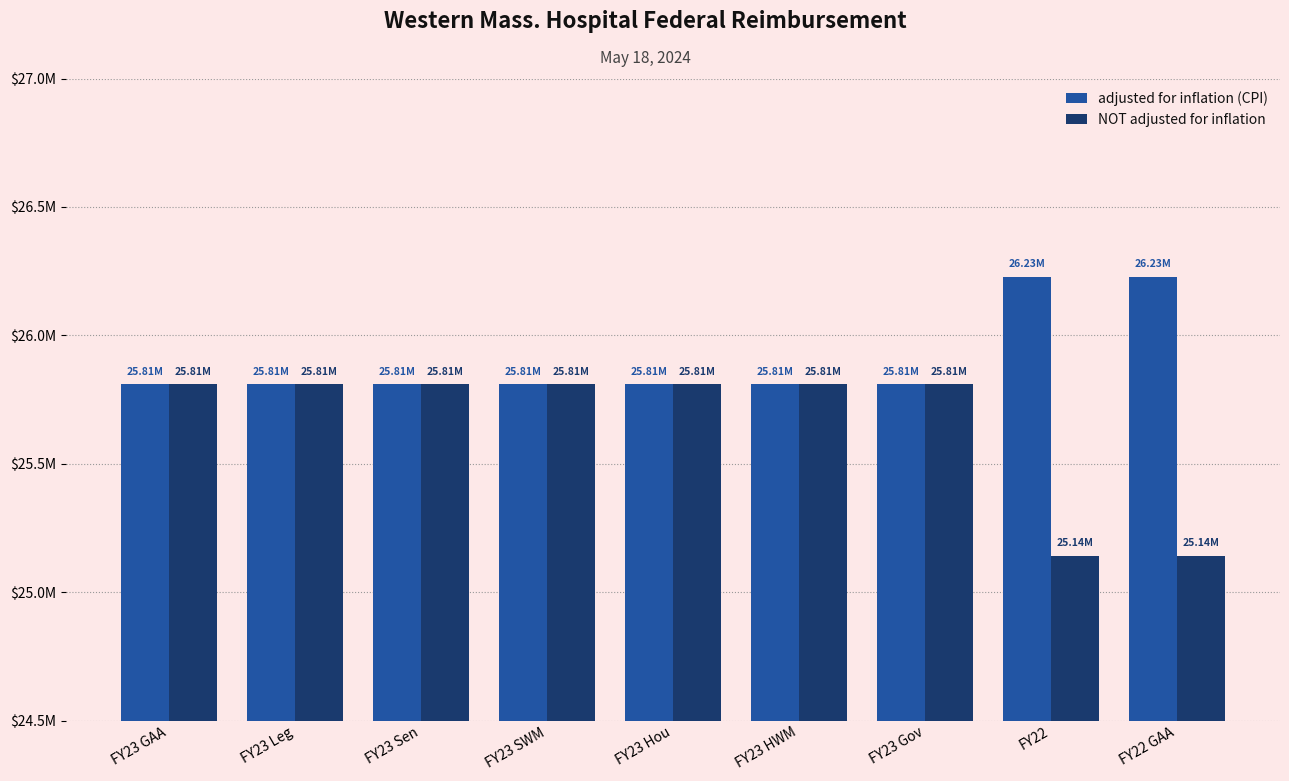

At how many categories does at least one series exceed 25890206?

2